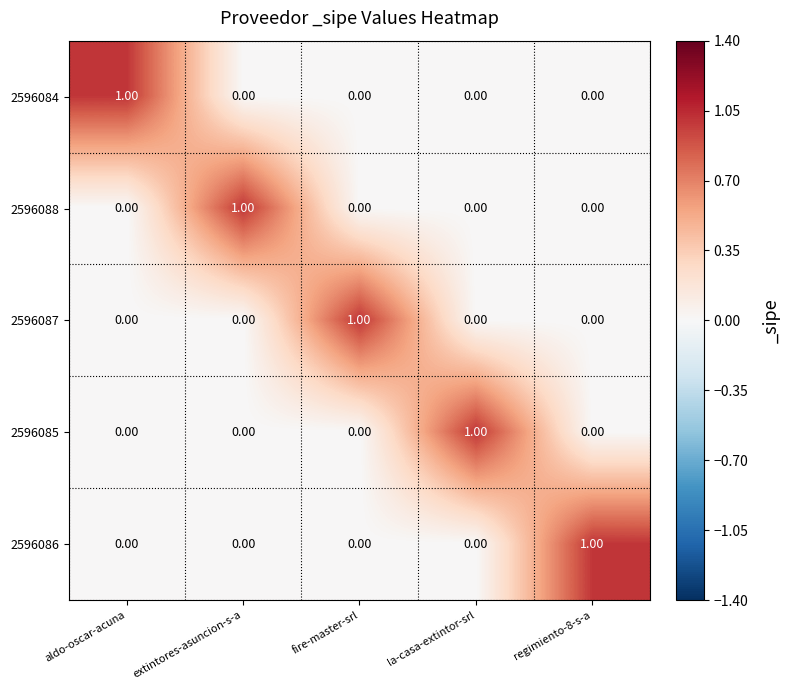

How many values in the 2596086 series exceed 0?

1